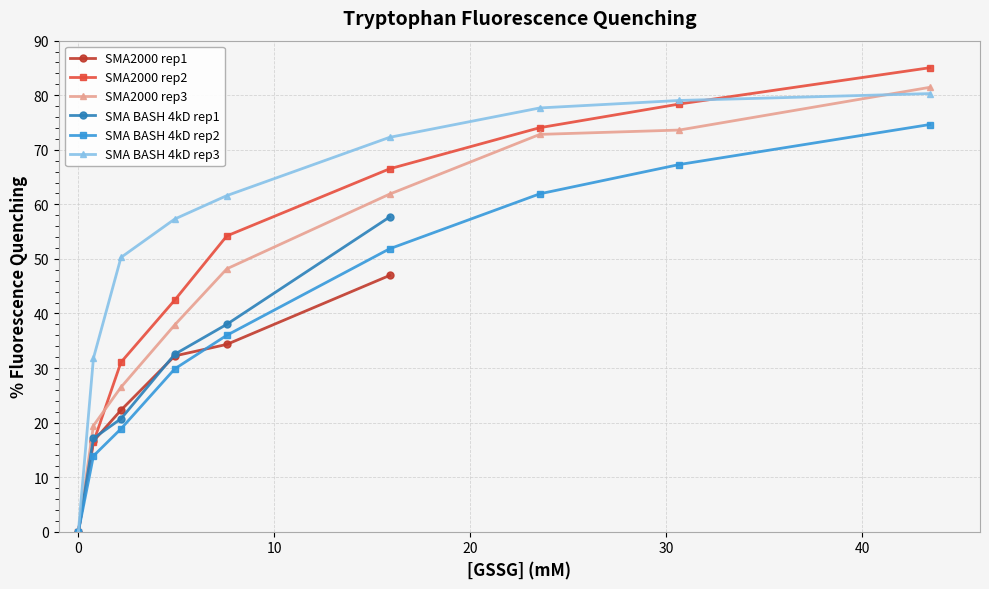

Reading left to right, what are all the values shown in this chart?

0.0	0.8	2.2	4.9	7.6	15.9	23.5	30.7	43.4